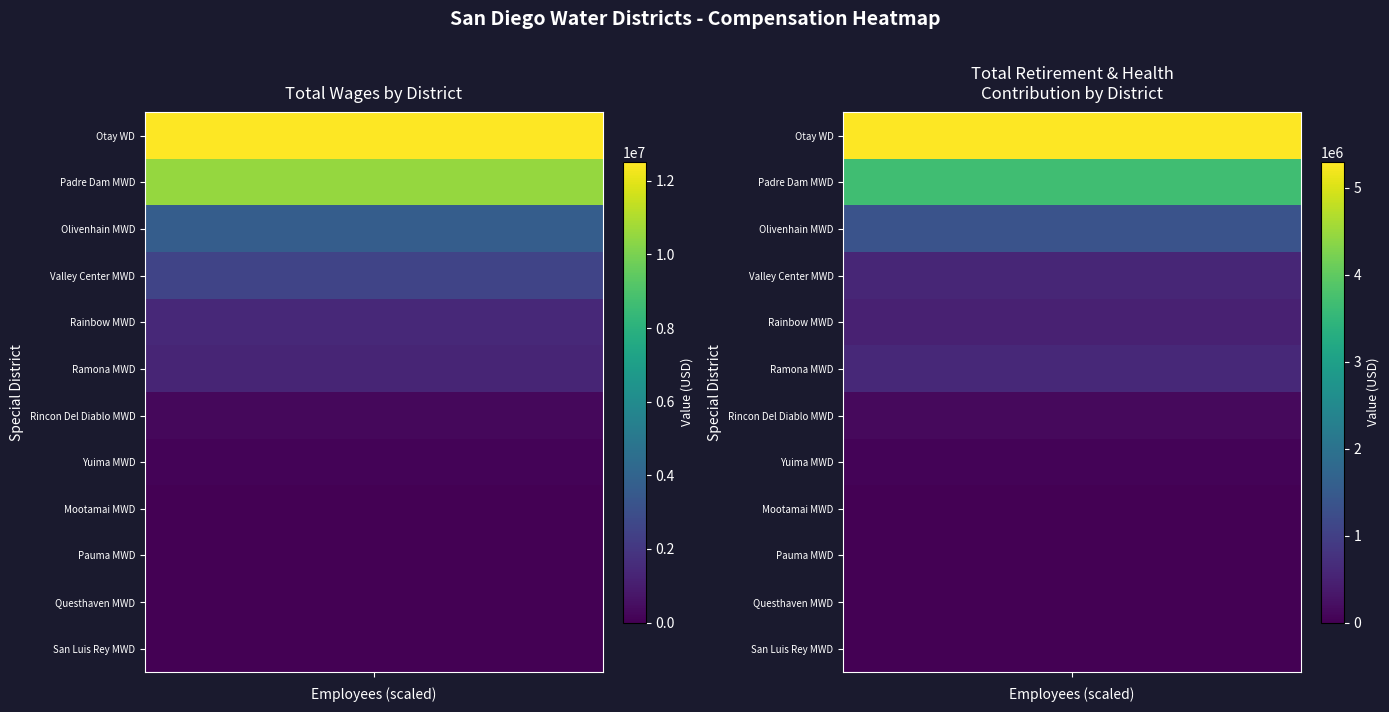

What is the sum of all Total Wages values?

46041773